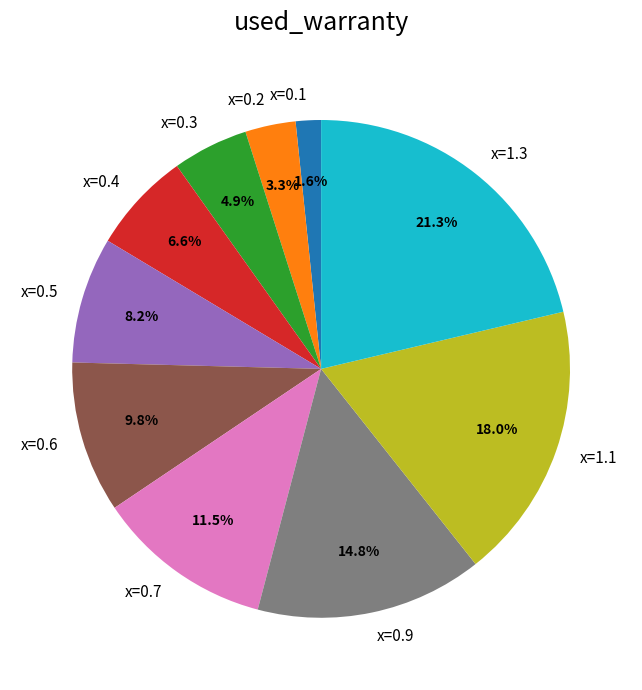

To the nearest percent, what is the difference between the largest and smallest slice percentages?

20%